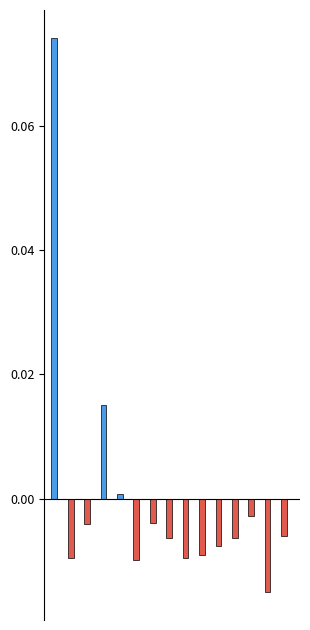

How many series are shown in this chart?

2